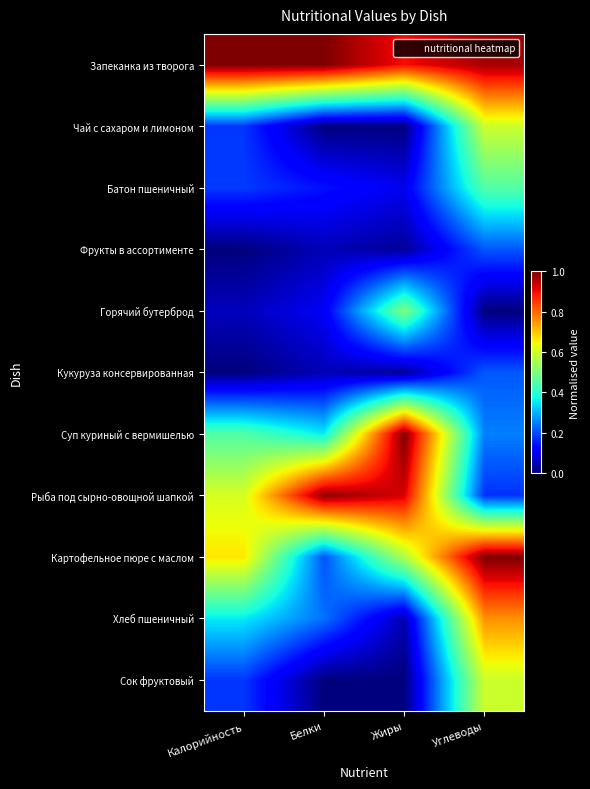

Rank the series by their maximum value, from highest to lowest.

Запеканка из творога, Суп куриный с вермишелью, Картофельное пюре с маслом, Рыба под сырно-овощной шапкой, Хлеб пшеничный, Чай с сахаром и лимоном, Сок фруктовый, Горячий бутерброд, Батон пшеничный, Фрукты в ассортименте, Кукуруза консервированная